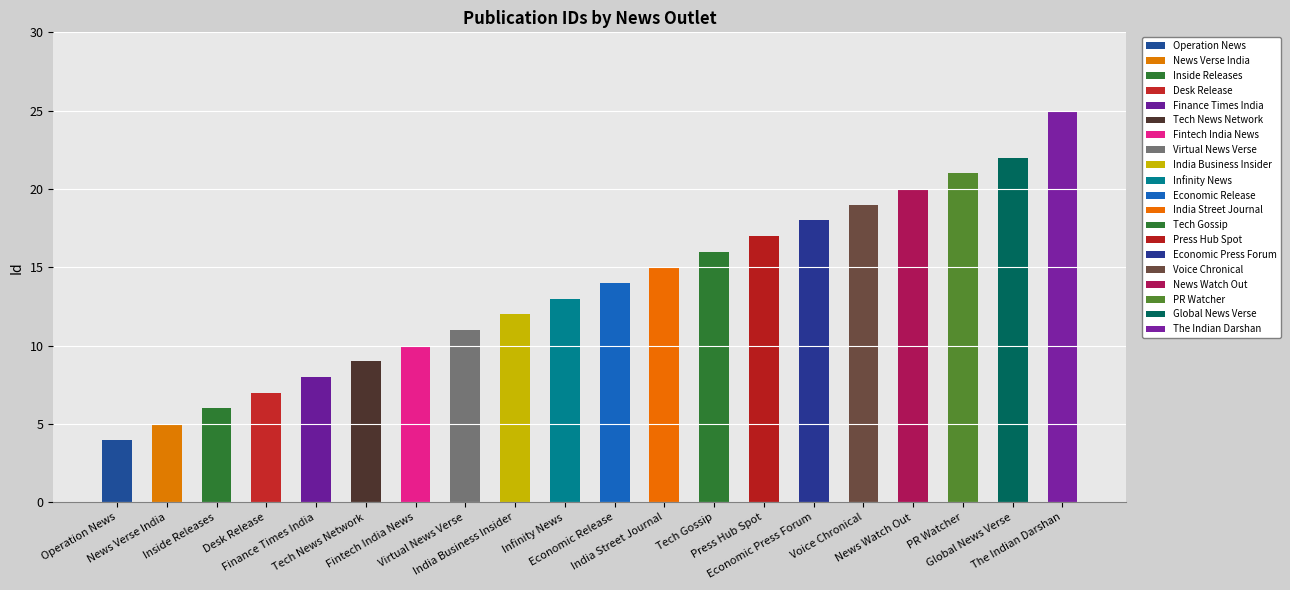

Read the value at Finance Times India, to the nearest 5.

10